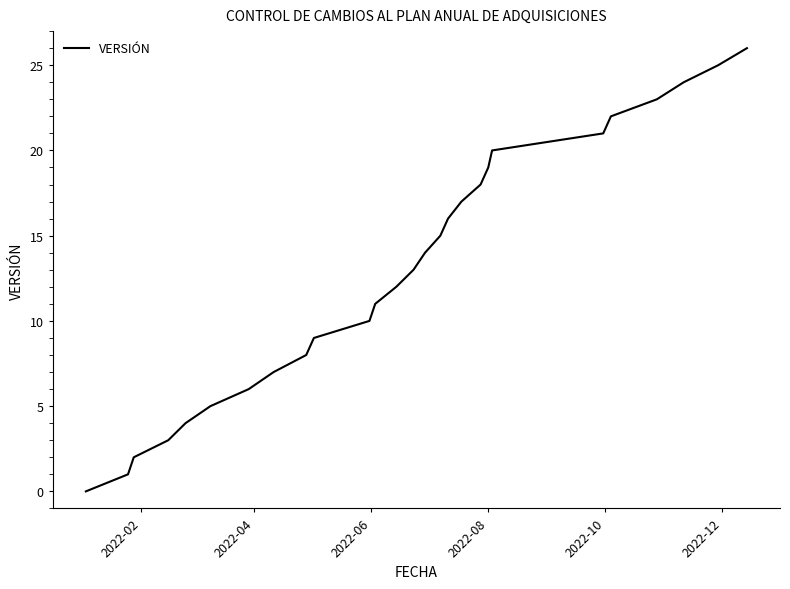

What is the maximum value shown in the chart?

26